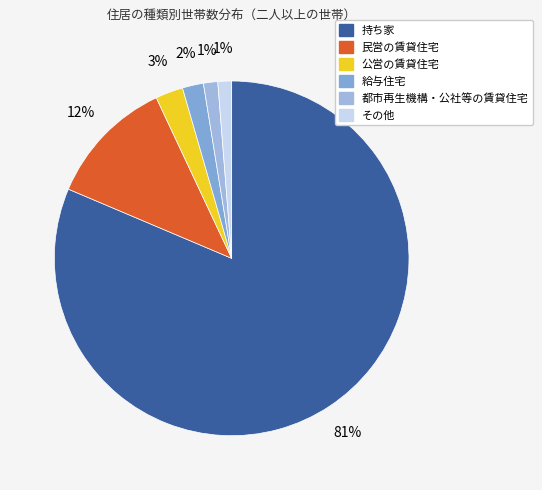

What is the majority slice?

持ち家